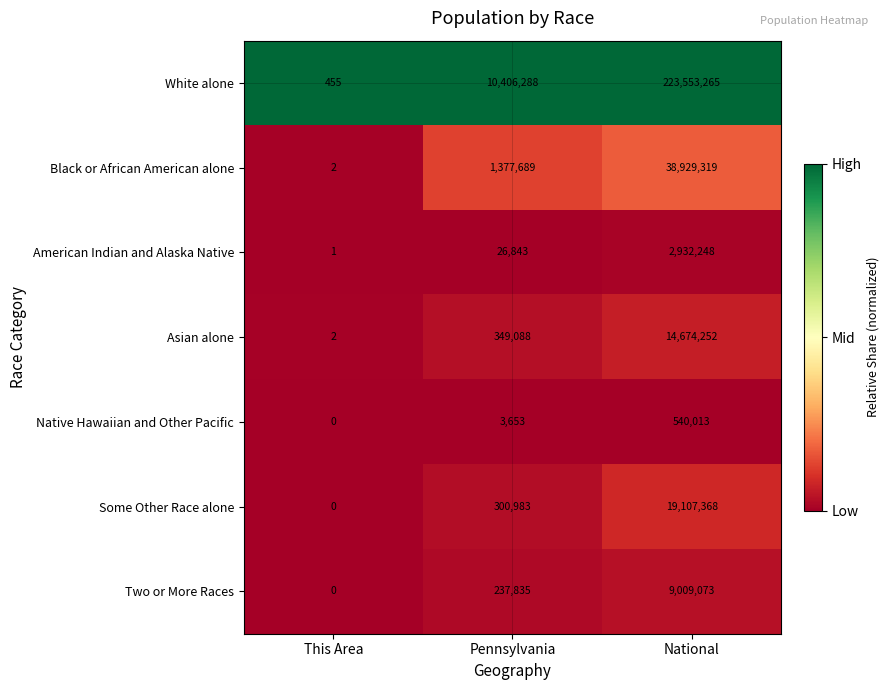

What is the spread (max minus min) of values at This Area?

455